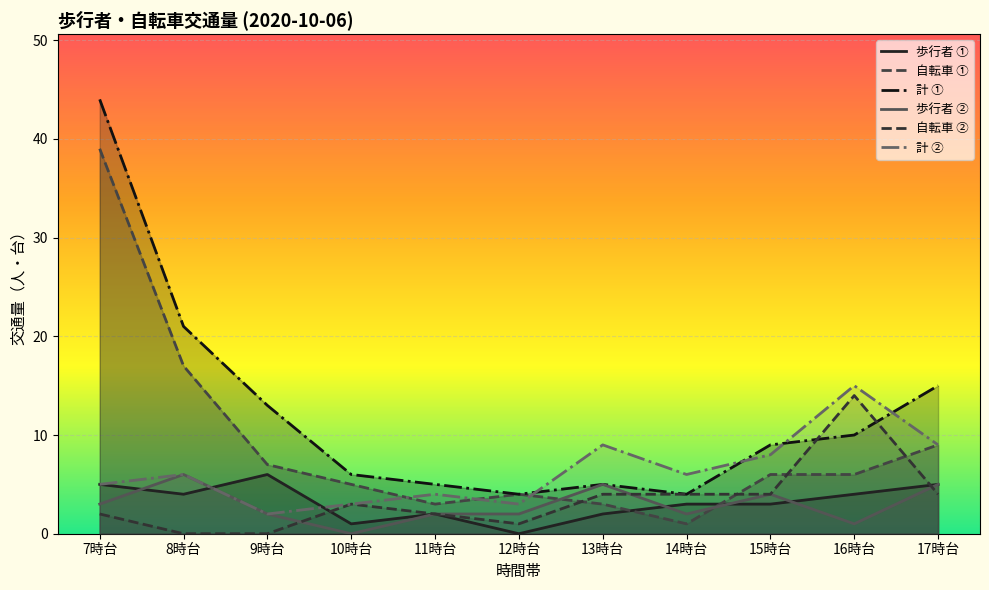

At which label does 自転車 ① reach its peak?

7時台